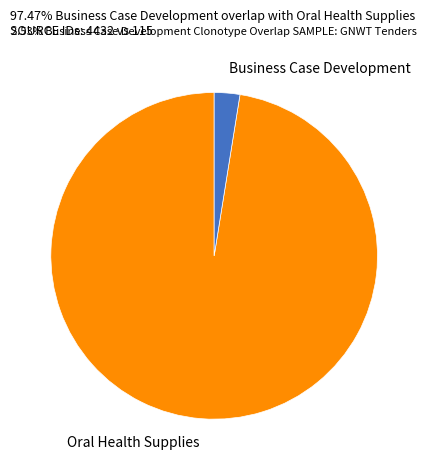

Does Oral Health Supplies account for over 50% of the chart?

Yes